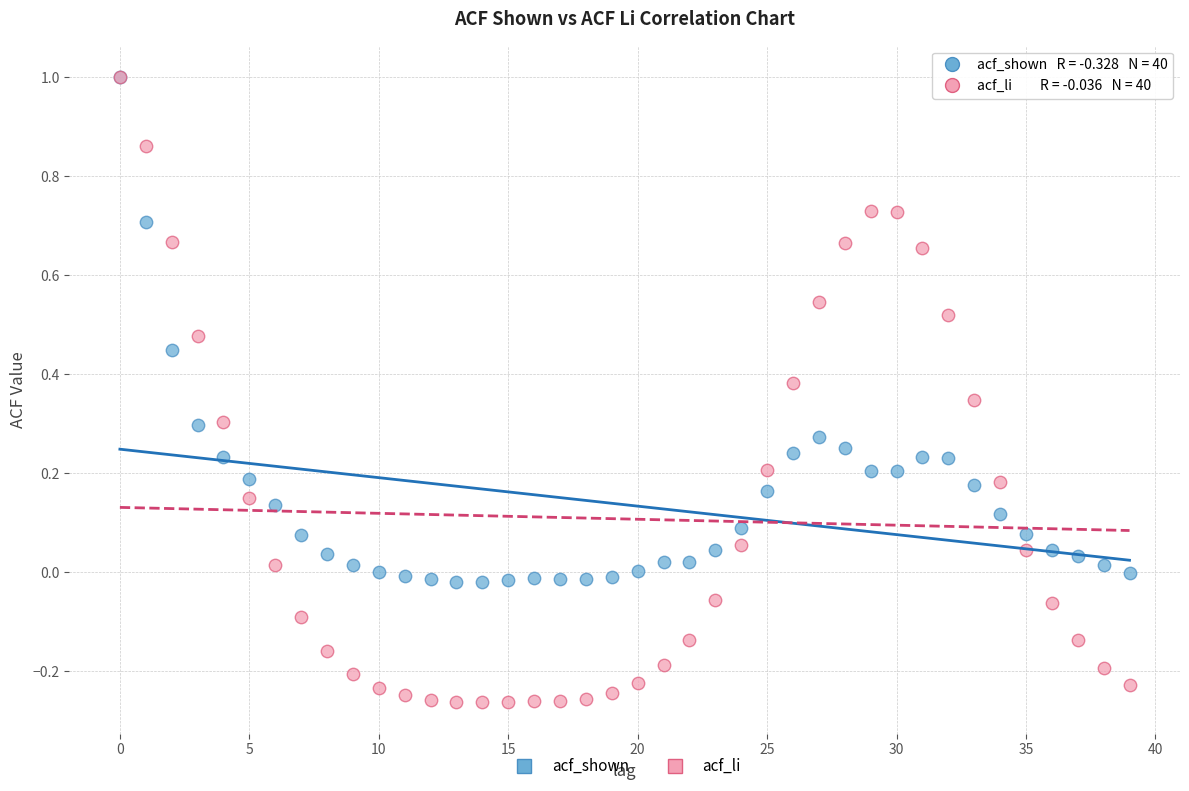

What are all the series names shown in the legend?

acf_shown, acf_li